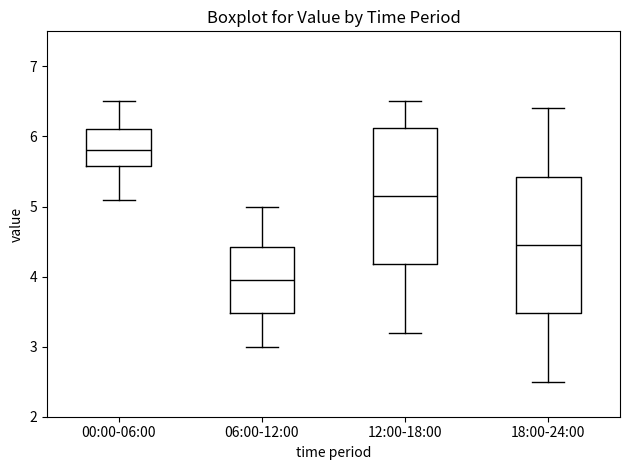

Reading left to right, read every box against the y-axis: the position of its median line, the range the box covers, and the ends of its whiskers. The values are not printed on the chart, so give them approximately, as read against the axis.

00:00-06:00: median 5.8, box 5.6 to 6.1, whiskers 5.1 to 6.5
06:00-12:00: median 4.0, box 3.5 to 4.4, whiskers 3.0 to 5.0
12:00-18:00: median 5.2, box 4.2 to 6.1, whiskers 3.2 to 6.5
18:00-24:00: median 4.5, box 3.5 to 5.4, whiskers 2.5 to 6.4